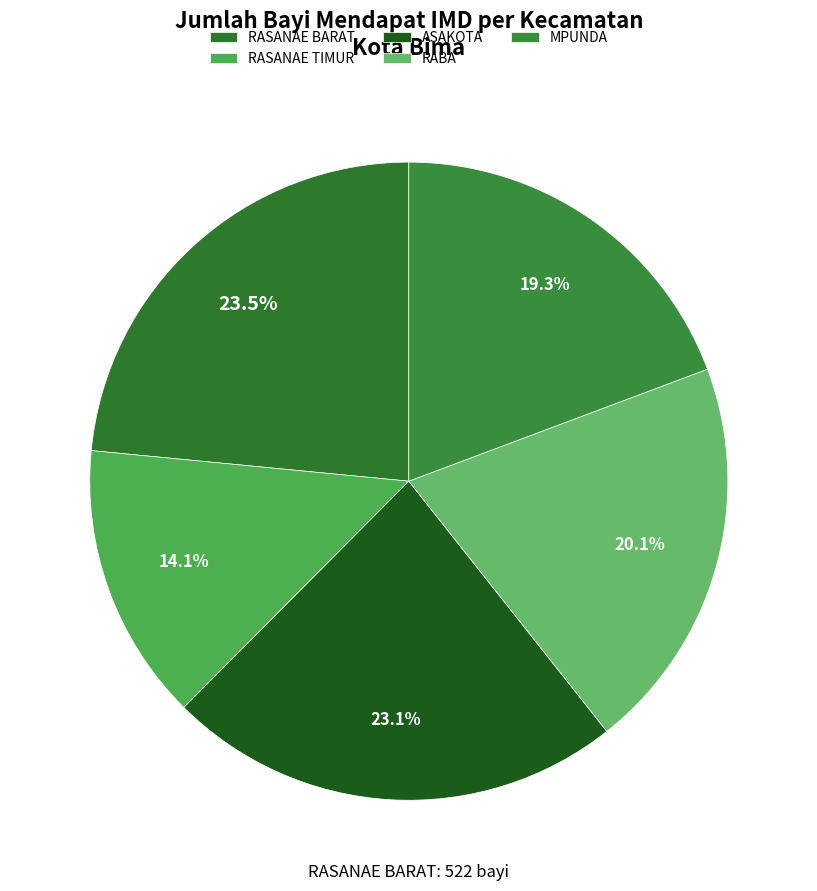

Combined, do ASAKOTA and RABA account for over 50%?

No